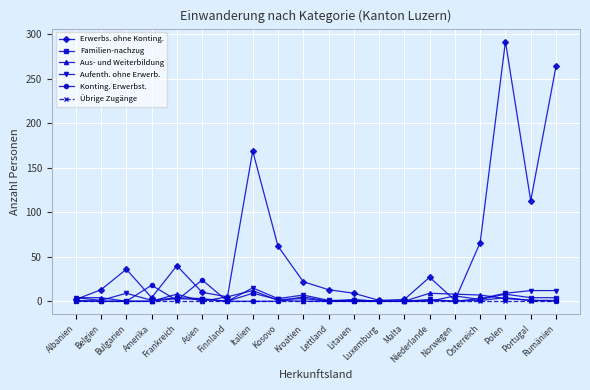

Which series changed the most between Albanien and Rumänien?

Erwerbs. ohne Konting.